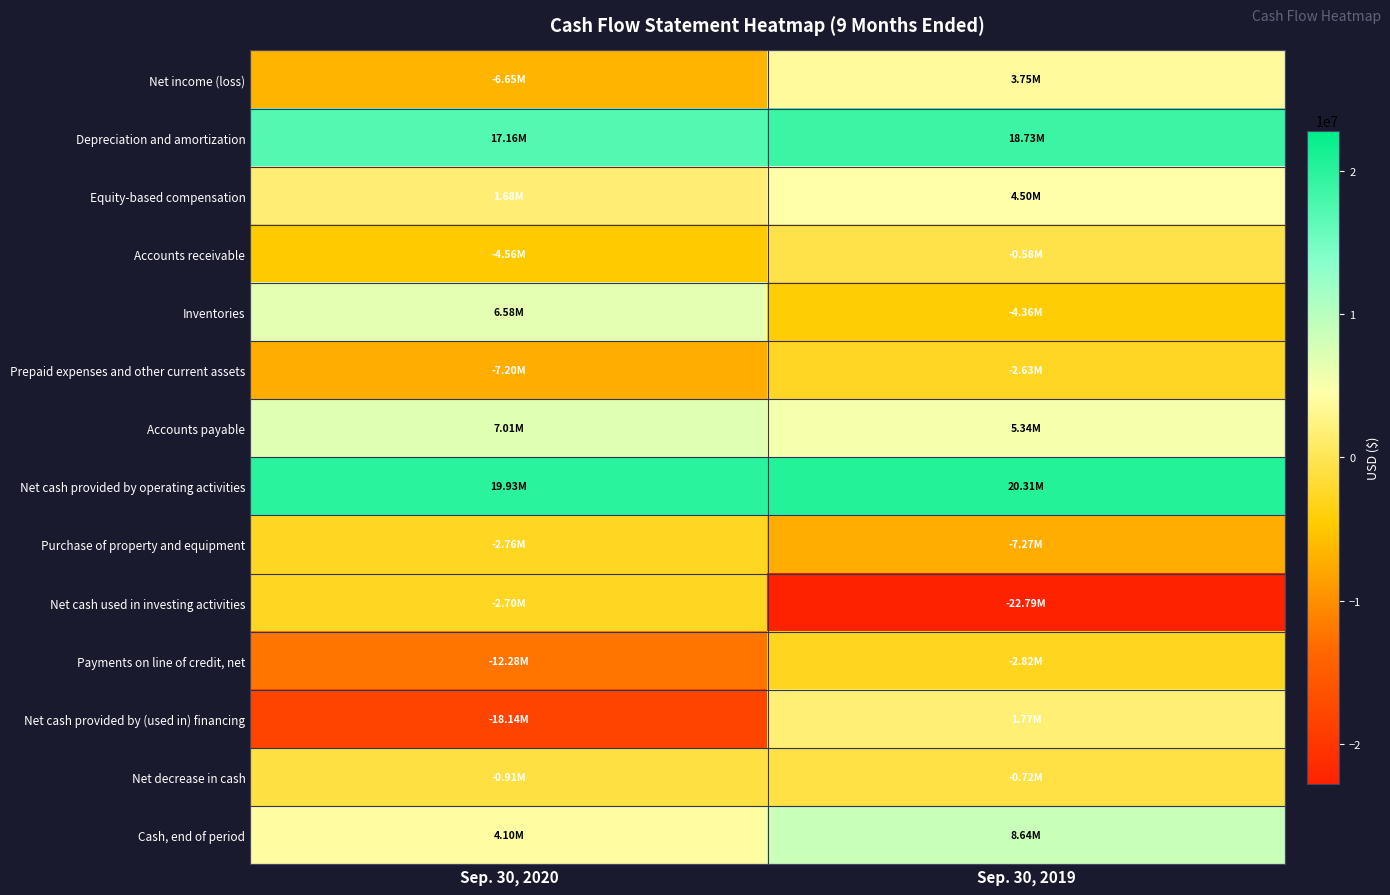

What is the total value across all series at Sep. 30, 2019?

21852000